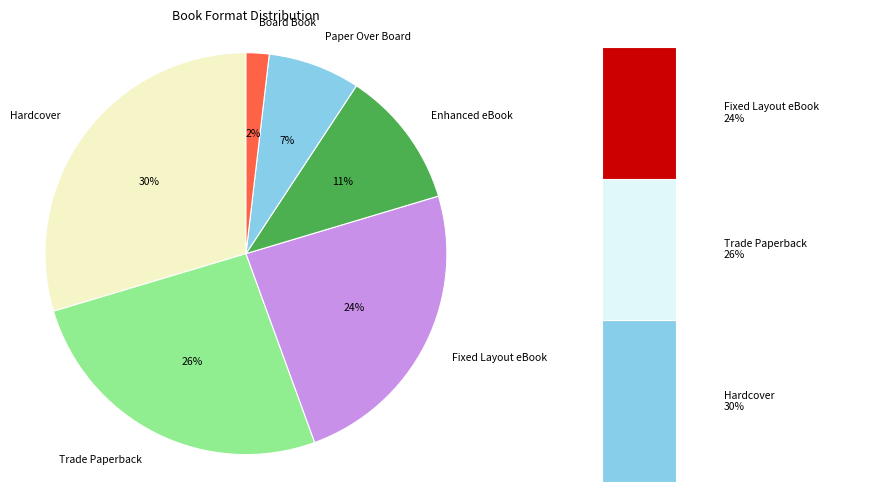

Approximately how many times larger is the value at Board Book compared to Fixed Layout eBook?

0.1